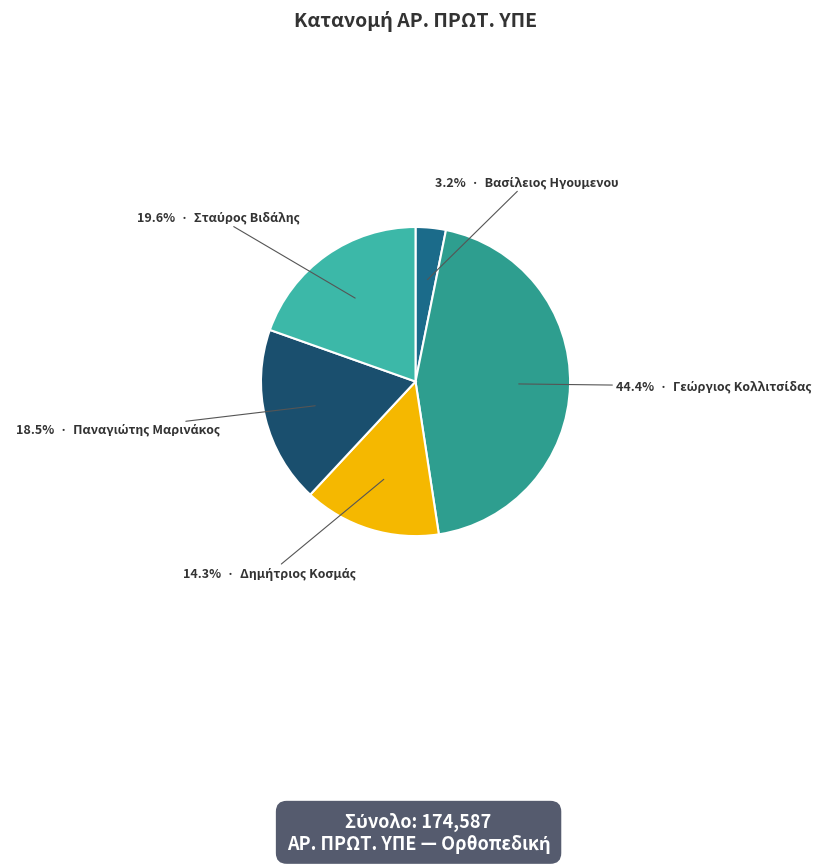

How many slices are in this pie chart?

5